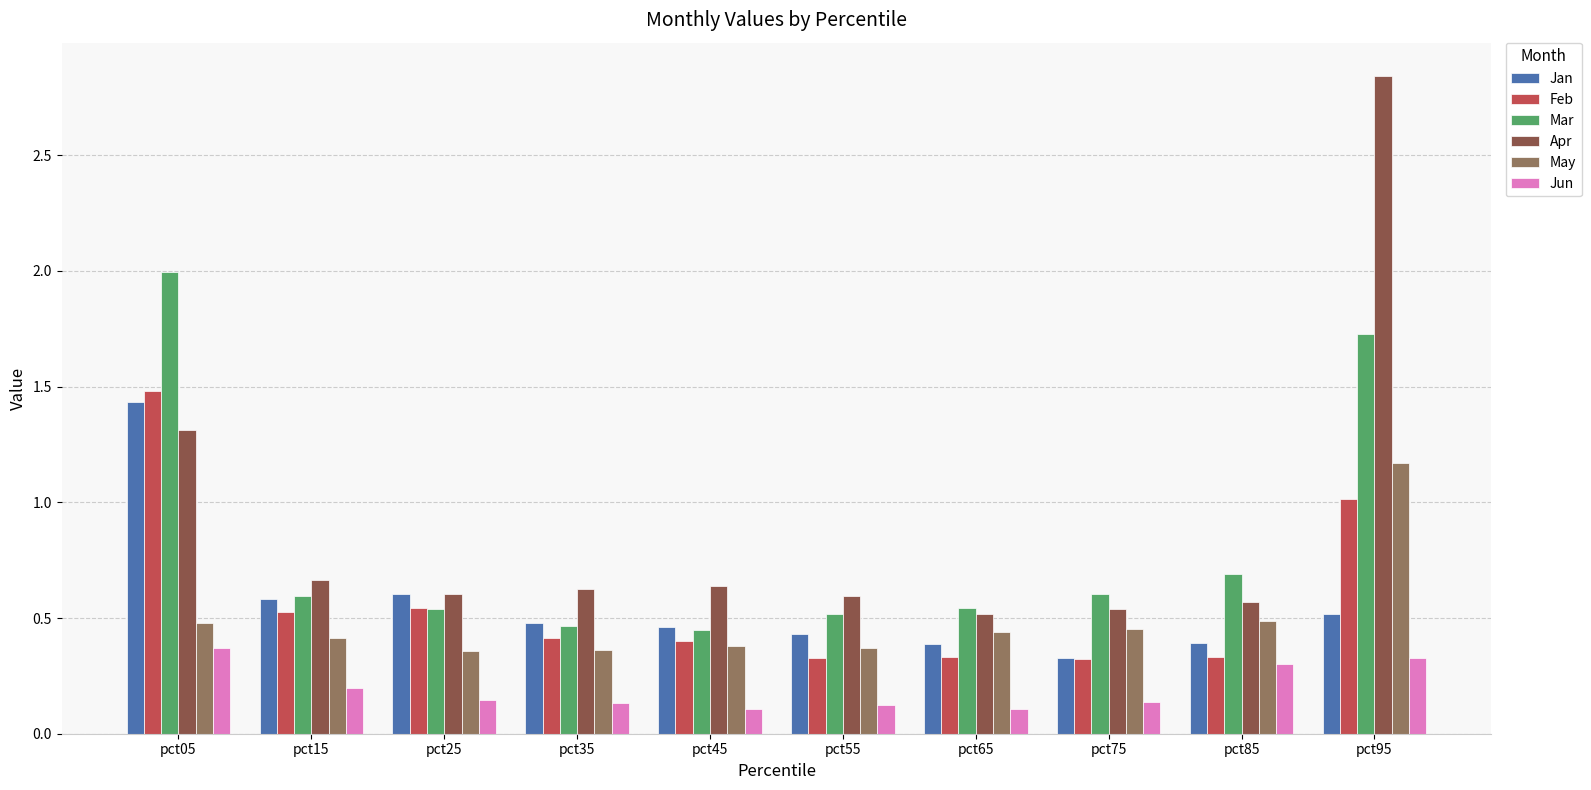

What is the difference between the second highest and second lowest values in the Jun series?

0.2